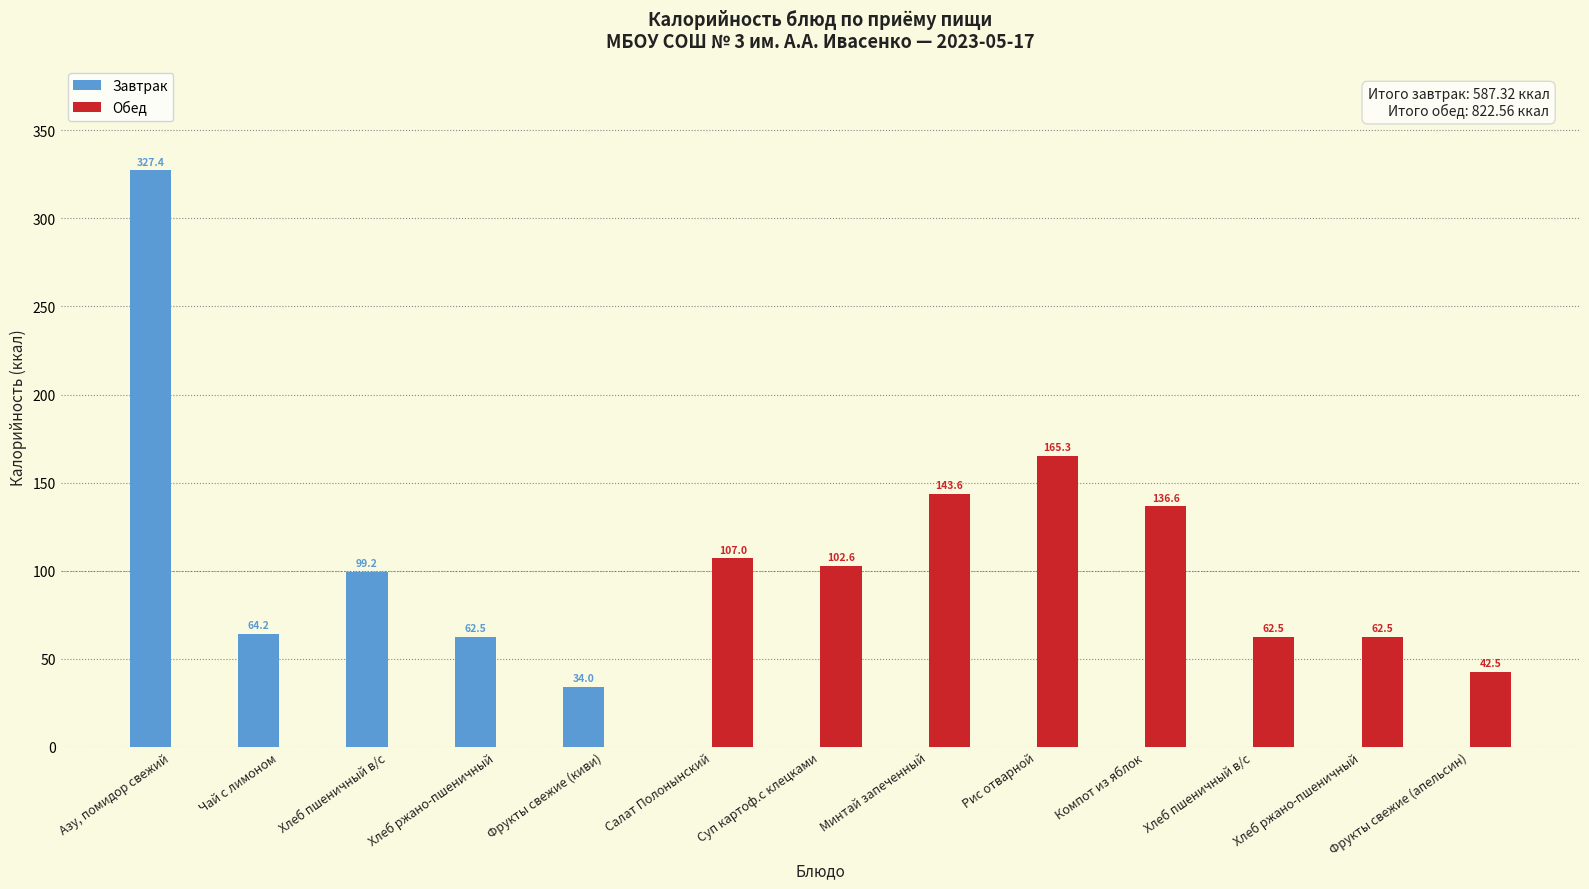

Does the chart contain stacked bars?

No